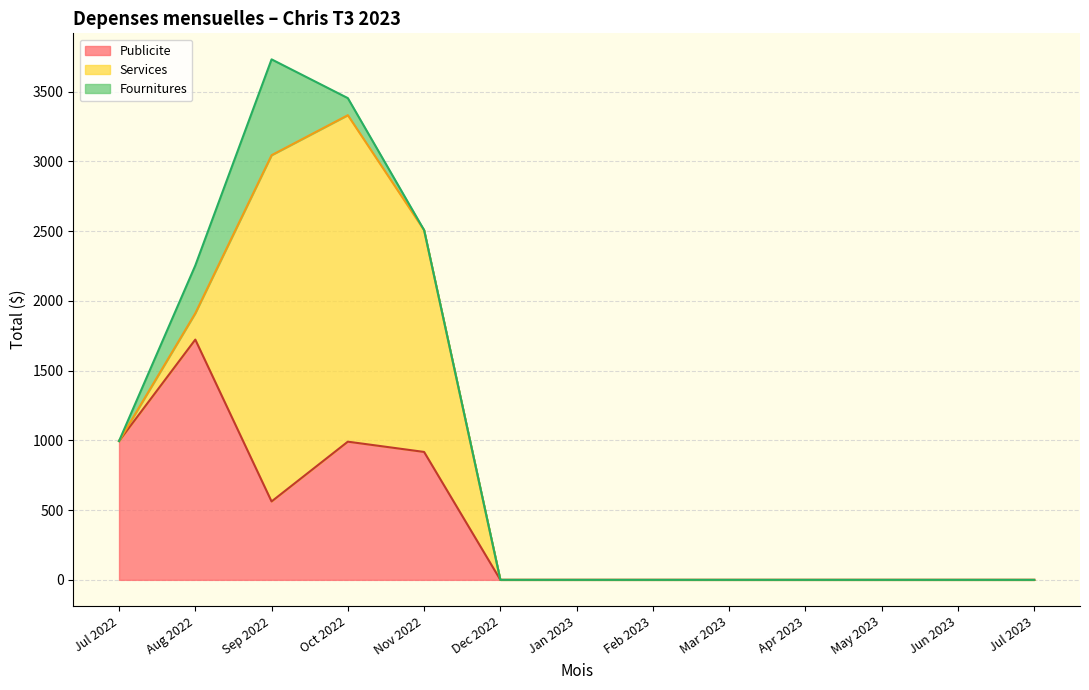

At which category is the sum across all series the highest?

Sep 2022